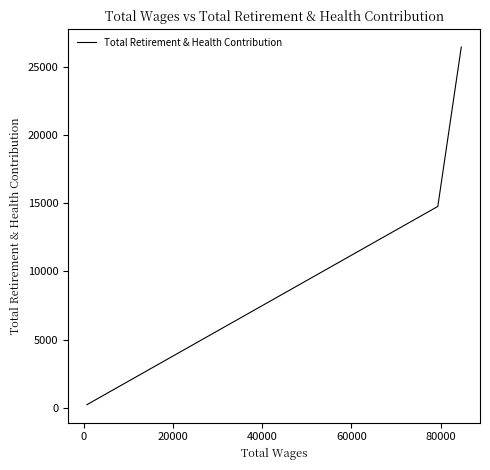

What is the average value?

13805